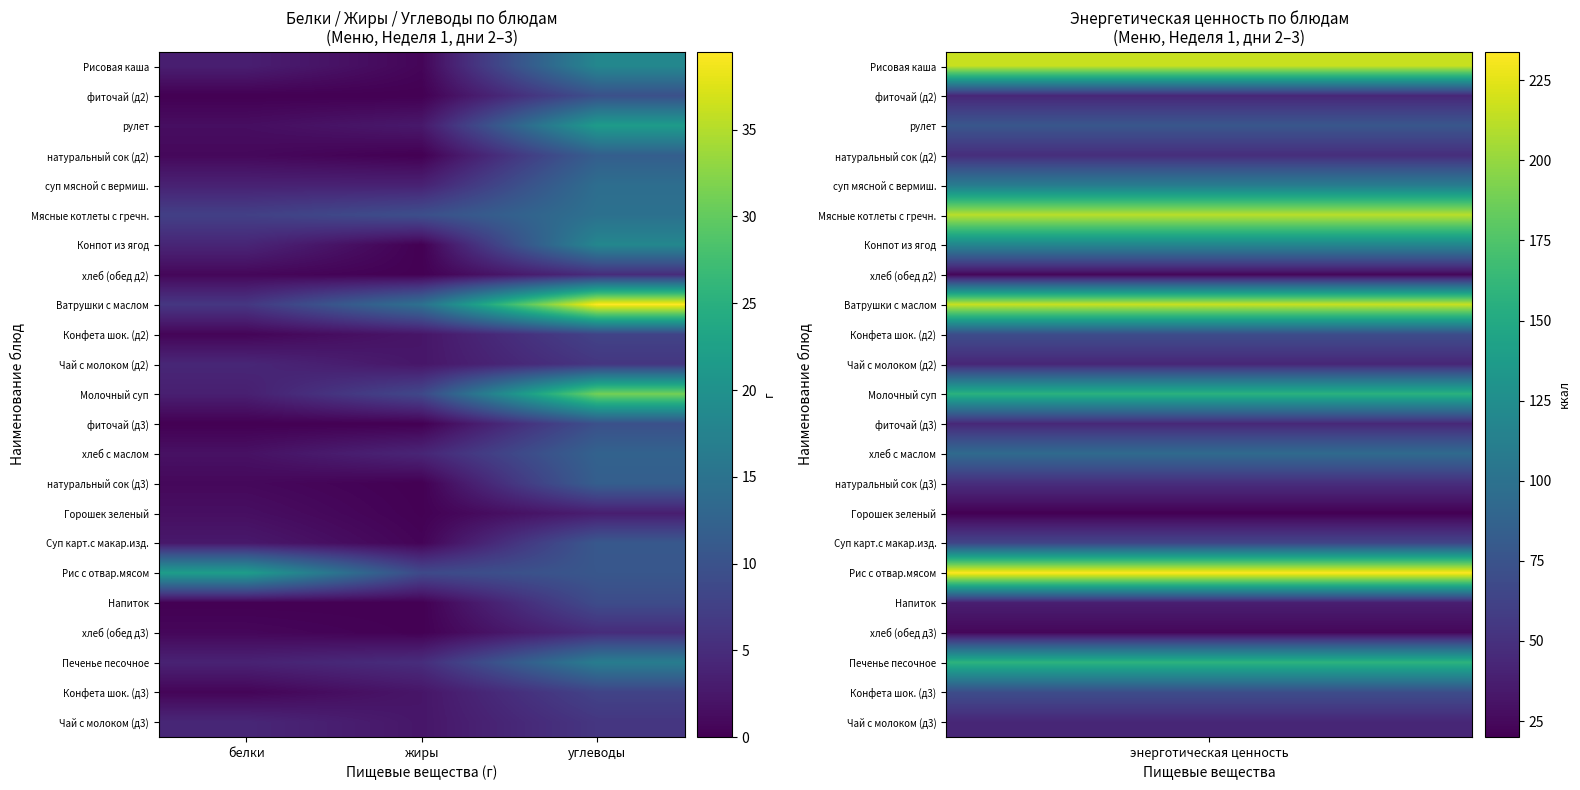

Reading left to right, extract all data points from this chart.

Рисовая каша: белки=3.3	жиры=0.5	углеводы=18.3
фиточай (д2): белки=0.0	жиры=0.0	углеводы=9.7
рулет: белки=1.4	жиры=2.6	углеводы=21.7
натуральный сок (д2): белки=0.9	жиры=0.0	углеводы=11.9
суп мясной с вермиш.: белки=3.7	жиры=3.7	углеводы=14.2
Мясные котлеты с гречн.: белки=7.5	жиры=9.5	углеводы=14.7
Конпот из ягод: белки=4.1	жиры=0.0	углеводы=18.3
хлеб (обед д2): белки=0.7	жиры=0.1	углеводы=5.0
Ватрушки с маслом: белки=6.3	жиры=14.7	углеводы=39.5
Конфета шок. (д2): белки=0.5	жиры=2.3	углеводы=8.0
Чай с молоком (д2): белки=4.3	жиры=2.4	углеводы=6.2
Молочный суп: белки=3.4	жиры=8.6	углеводы=31.2
фиточай (д3): белки=0.0	жиры=0.0	углеводы=9.7
хлеб с маслом: белки=1.8	жиры=4.2	углеводы=12.4
натуральный сок (д3): белки=0.9	жиры=0.0	углеводы=11.9
Горошек зеленый: белки=1.6	жиры=0.1	углеводы=3.2
Суп карт.с макар.изд.: белки=2.6	жиры=0.4	углеводы=10.9
Рис с отвар.мясом: белки=22.0	жиры=8.7	углеводы=10.7
Напиток: белки=0.0	жиры=0.0	углеводы=9.1
хлеб (обед д3): белки=0.7	жиры=0.1	углеводы=5.0
Печенье песочное: белки=3.8	жиры=5.1	углеводы=16.6
Конфета шок. (д3): белки=0.5	жиры=2.3	углеводы=8.0
Чай с молоком (д3): белки=4.3	жиры=2.4	углеводы=6.2